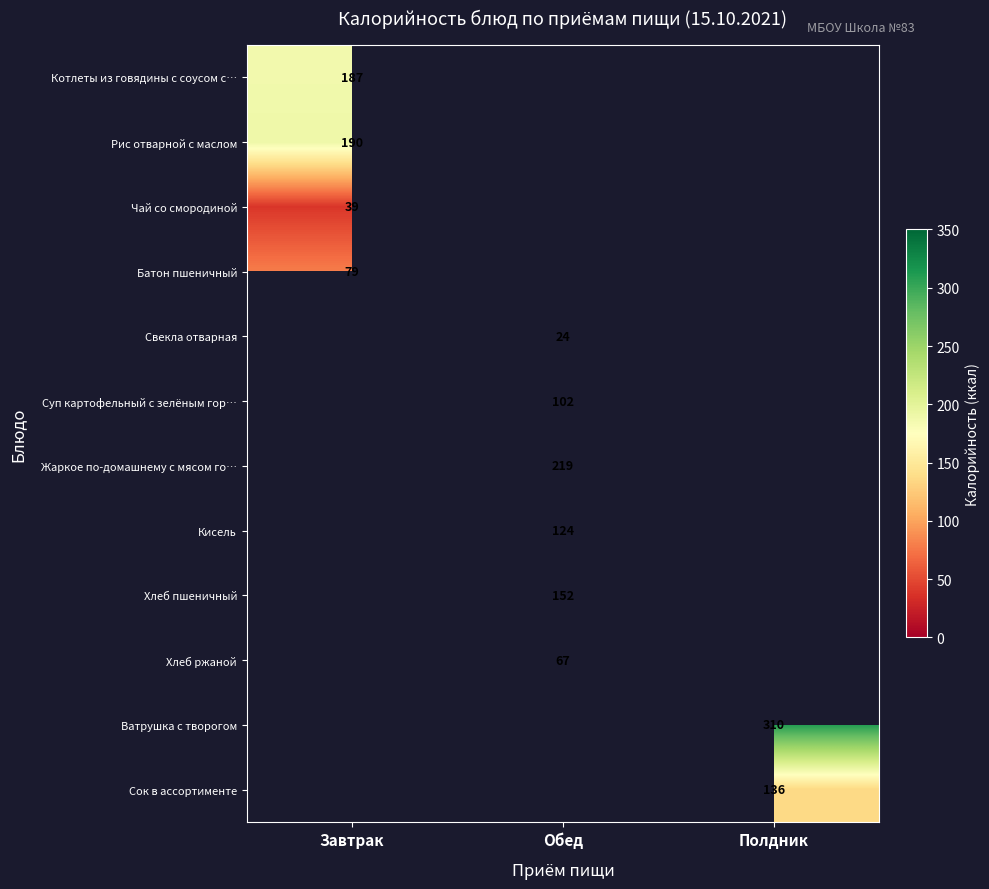

Is the value of Жаркое по-домашнему с мясом го… at Обед greater than the value of Суп картофельный с зелёным гор… at Обед?

Yes